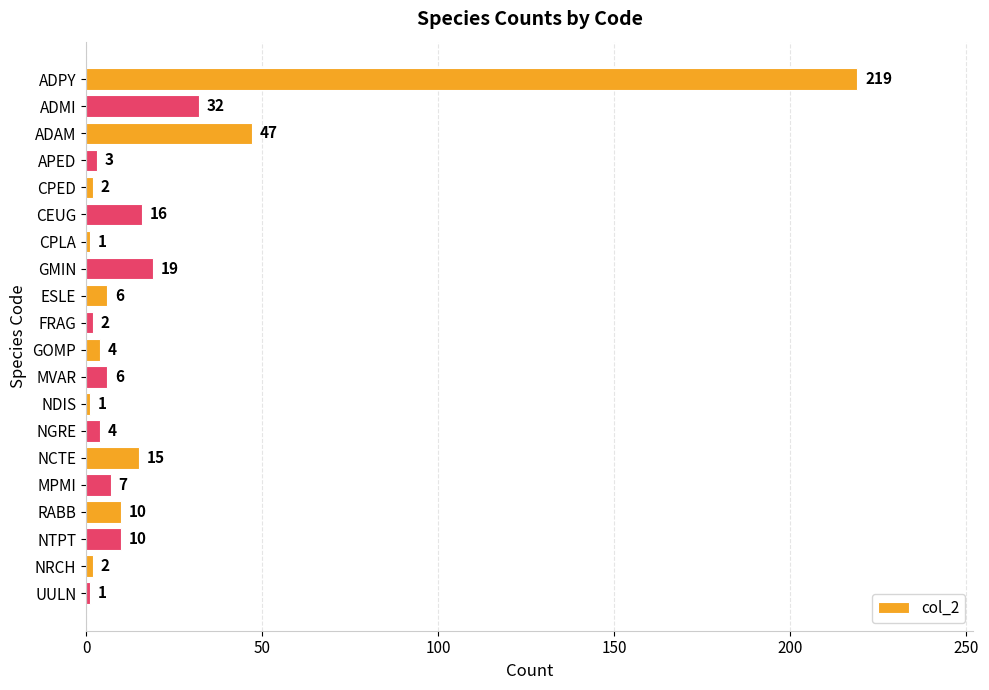

The chart shows a value of 4 at GOMP. True or false?

True